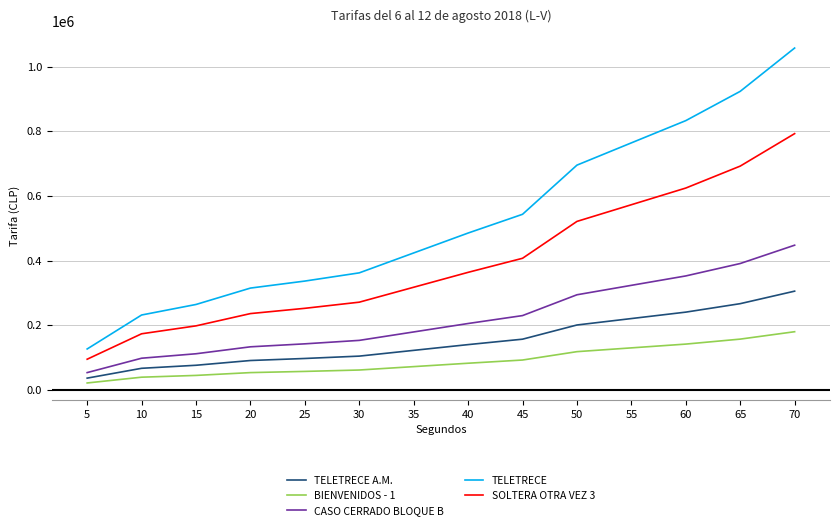

The value of BIENVENIDOS - 1 at 35 is 72200. True or false?

True